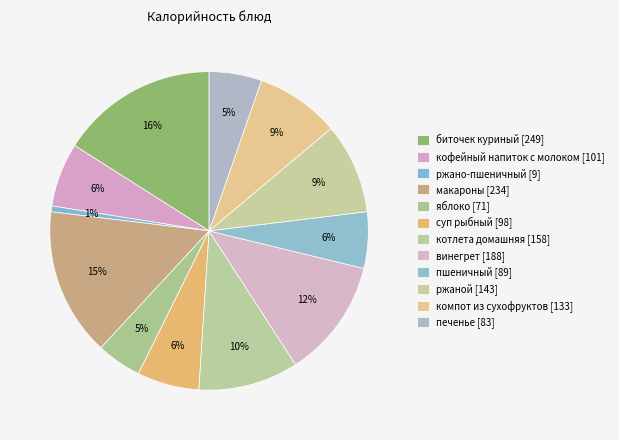

To the nearest percent, what is the average slice percentage?

8%